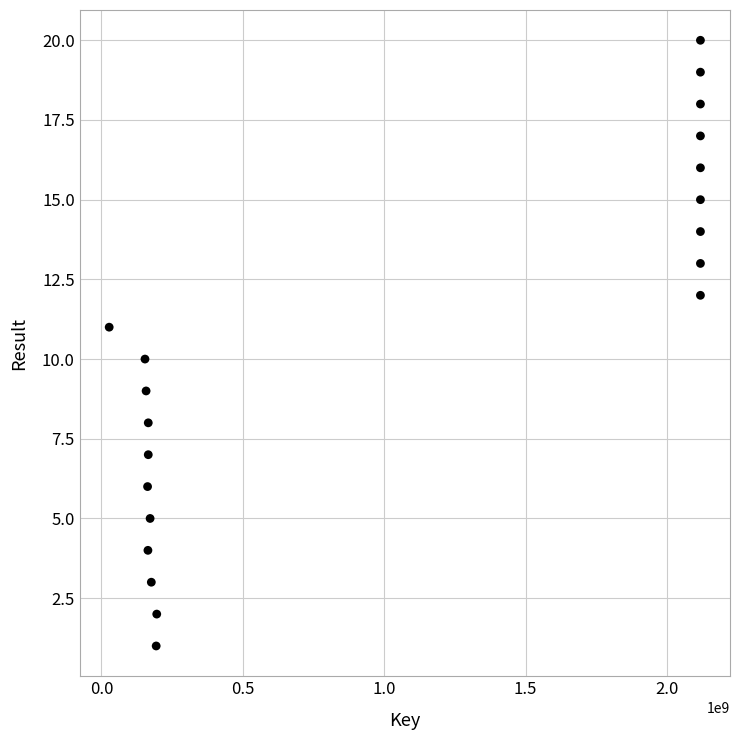

What is the range of Y values (max minus min)?

19